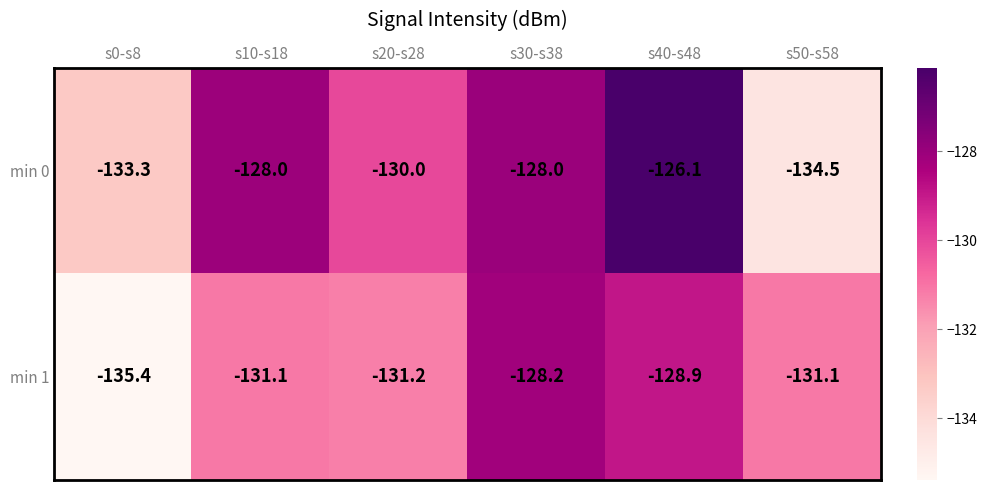

At which category is the sum across all series the highest?

s40-s48